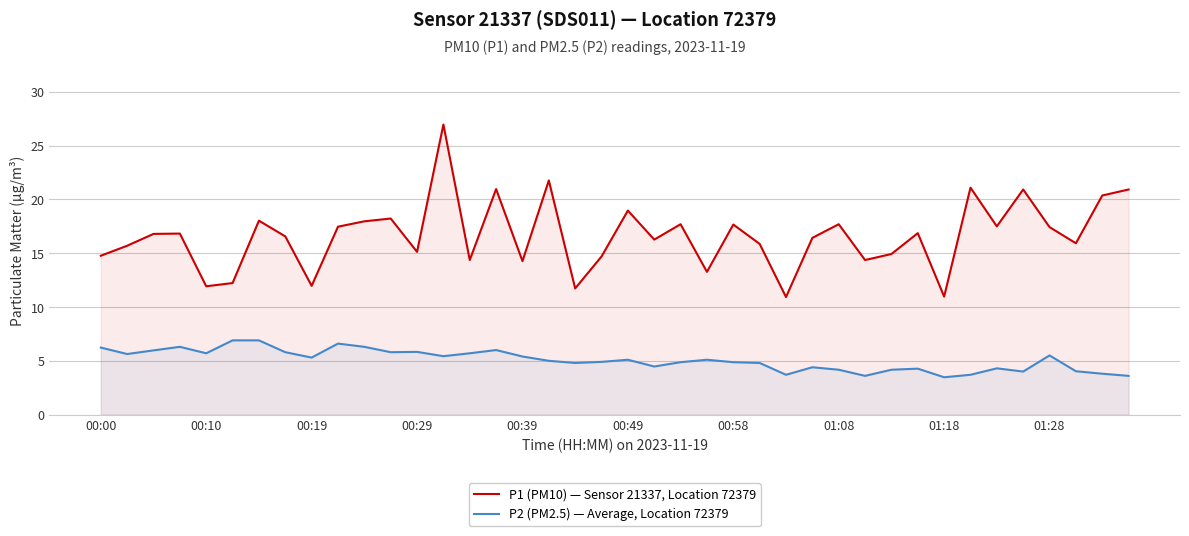

The P2 (PM2.5) — Average, Location 72379 series shows 6.2 at 00:00. True or false?

True